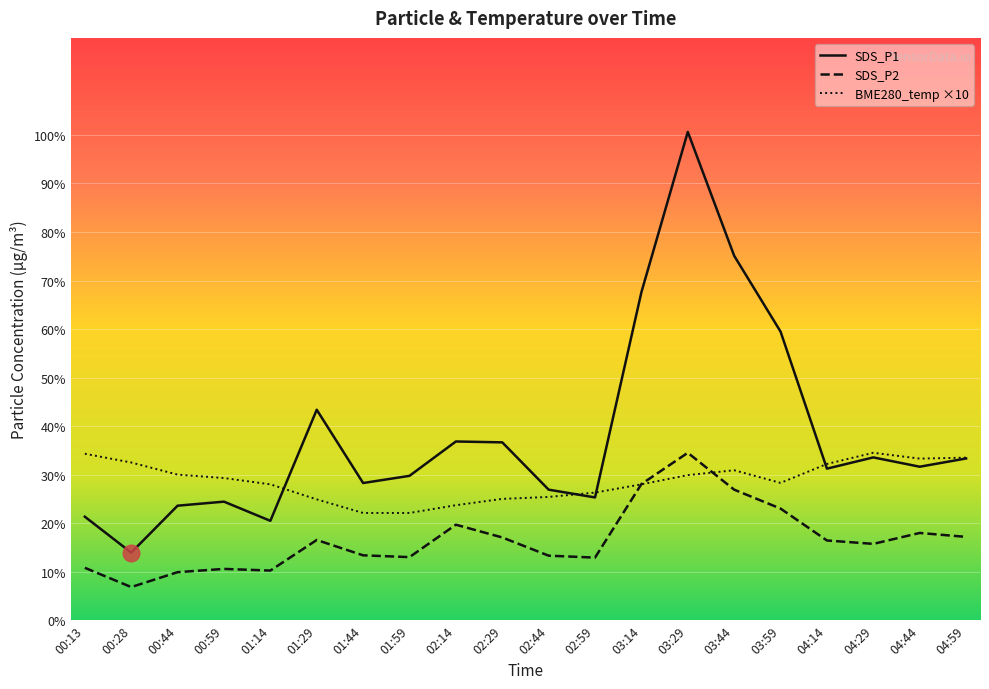

What is the difference between the maximum and minimum values in the SDS_P1 series?

86.7